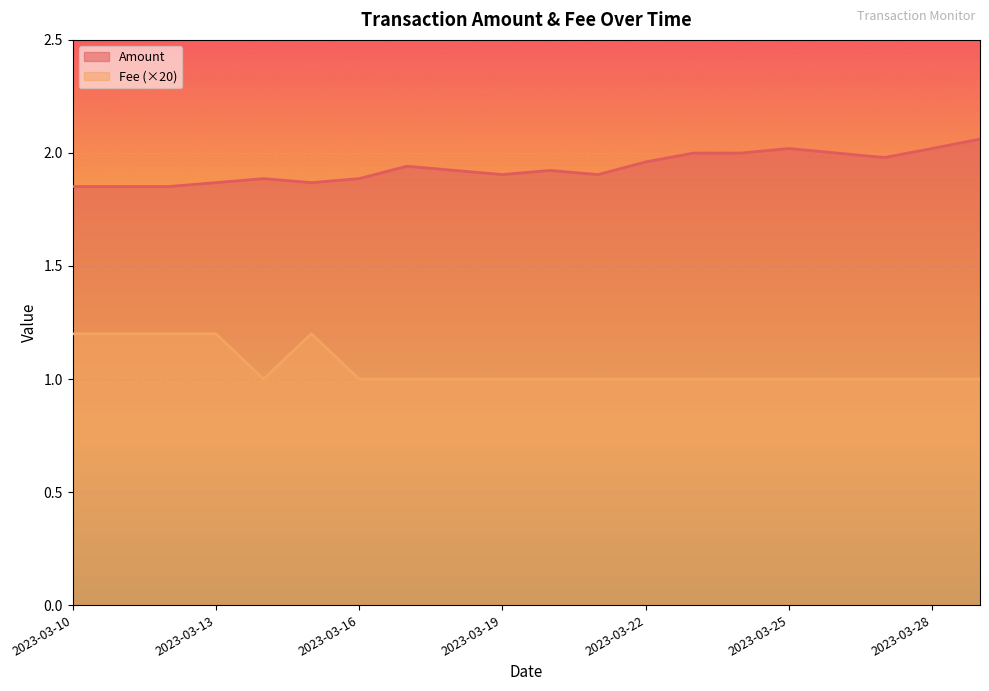

True or false: Amount and Fee cross at least once.

False